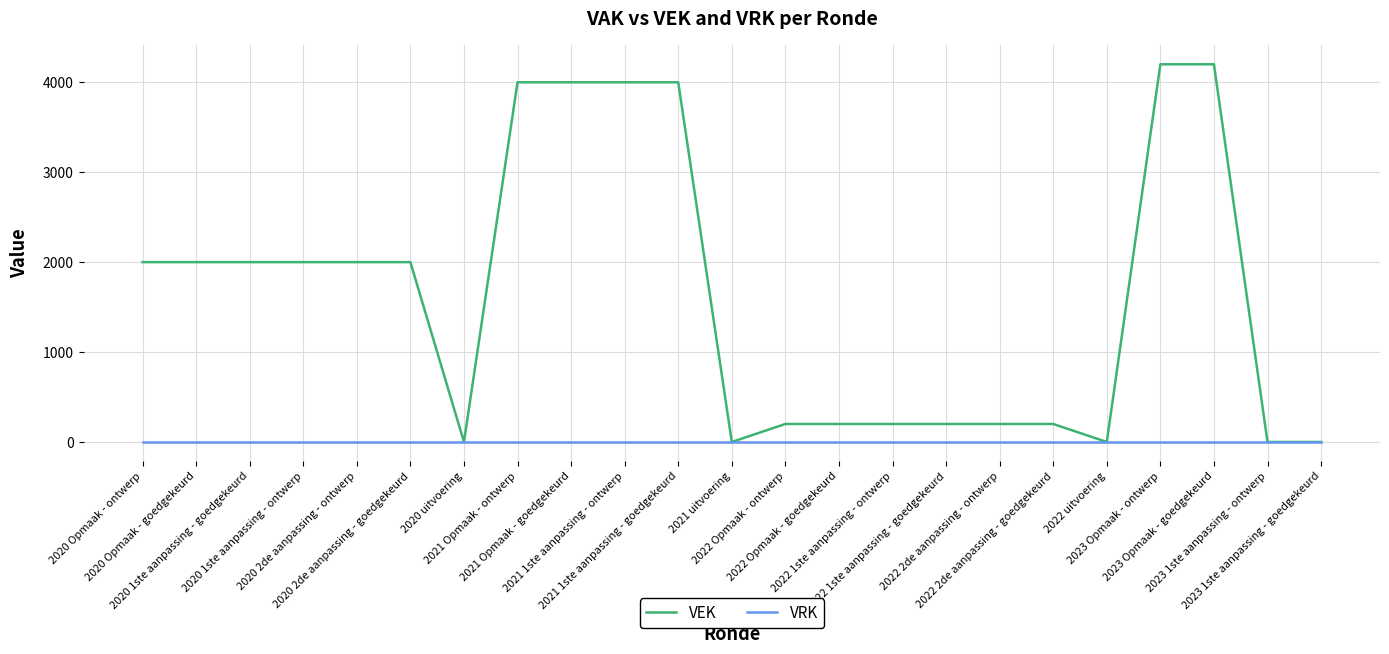

True or false: VRK has a value of 0 at 2020 1ste aanpassing - ontwerp.

True